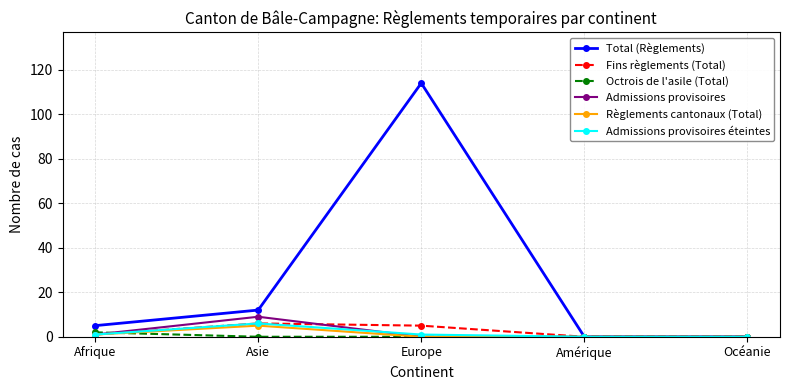

Which series changed the most between Asie and Océanie?

Total (Règlements)